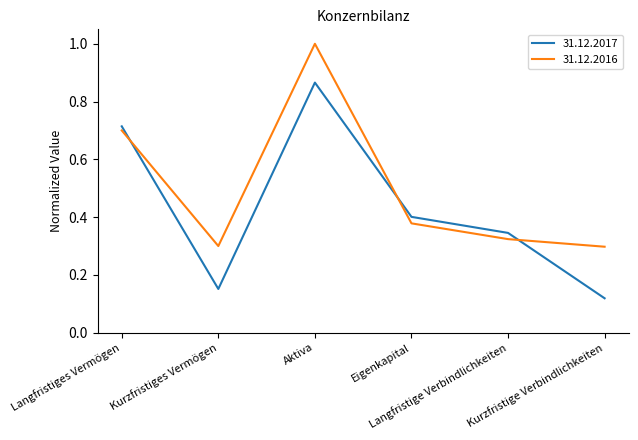

How many times do 31.12.2017 and 31.12.2016 cross each other?

3